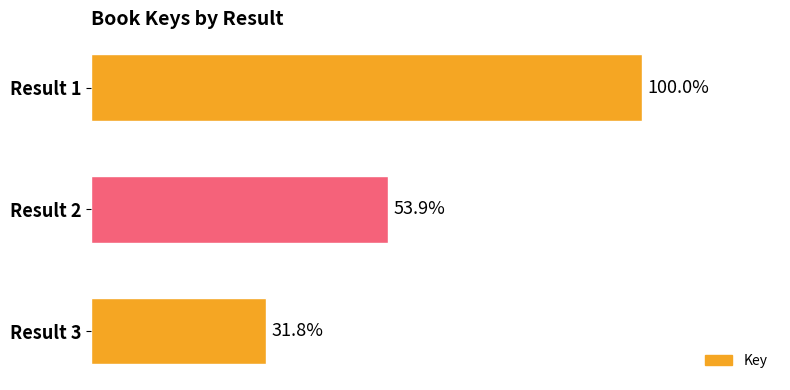

Does the chart contain any negative values?

No